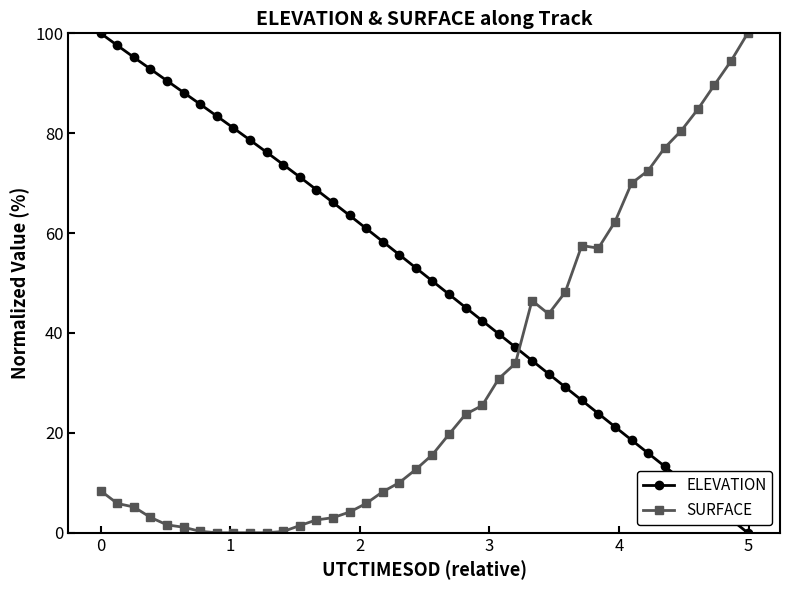

How many data points does each series have?

40